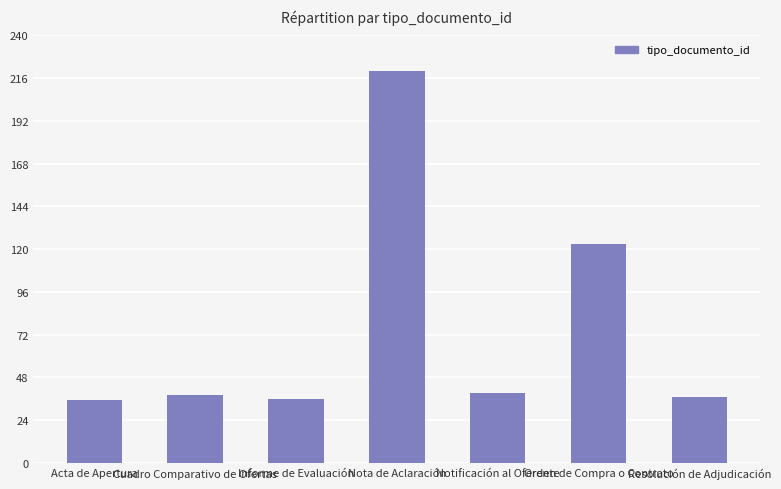

Which category has the highest value across all series?

Nota de Aclaración